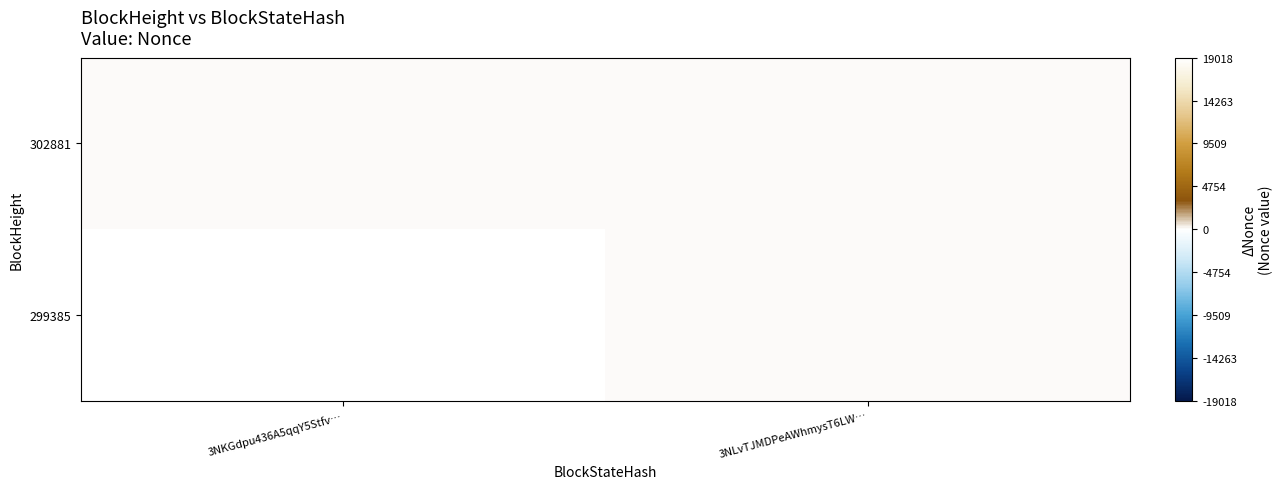

Rank the series by their average value, from lowest to highest.

302881, 299385